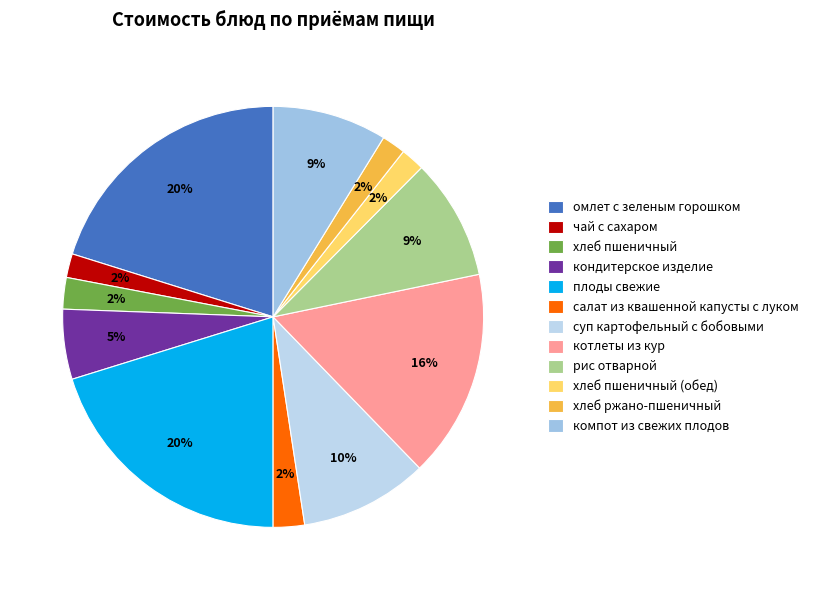

Is the sum of компот из свежих плодов and чай с сахаром greater than half?

No